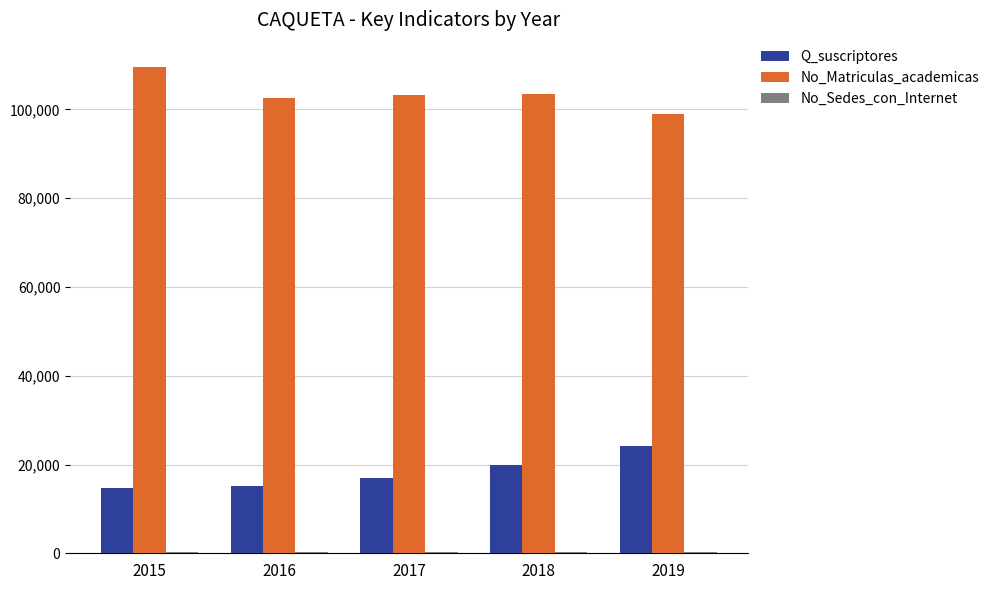

The value of No_Matriculas_academicas at 2018 is 135132. True or false?

False